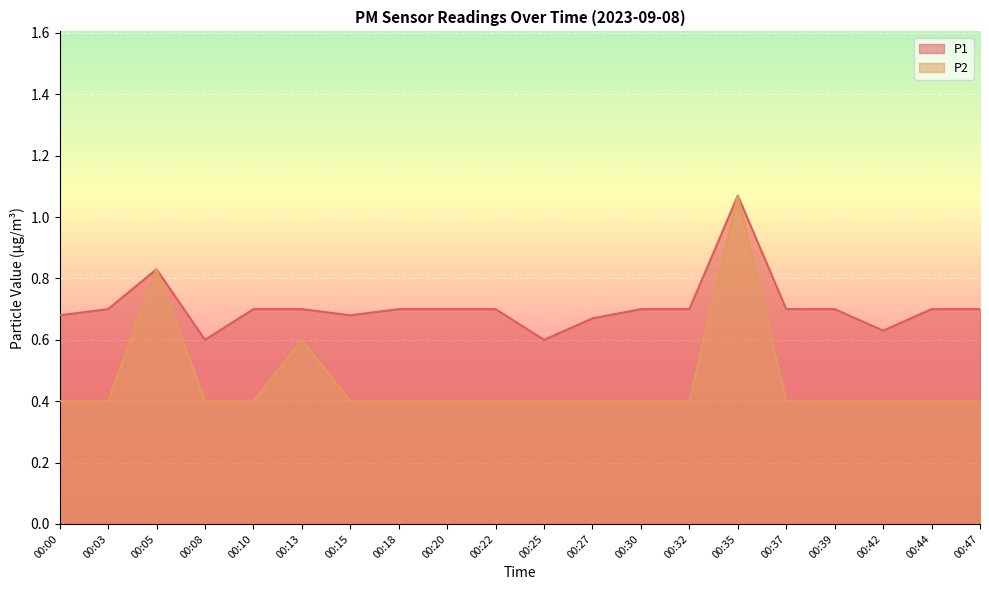

True or false: P1 and P2 intersect in this chart.

False